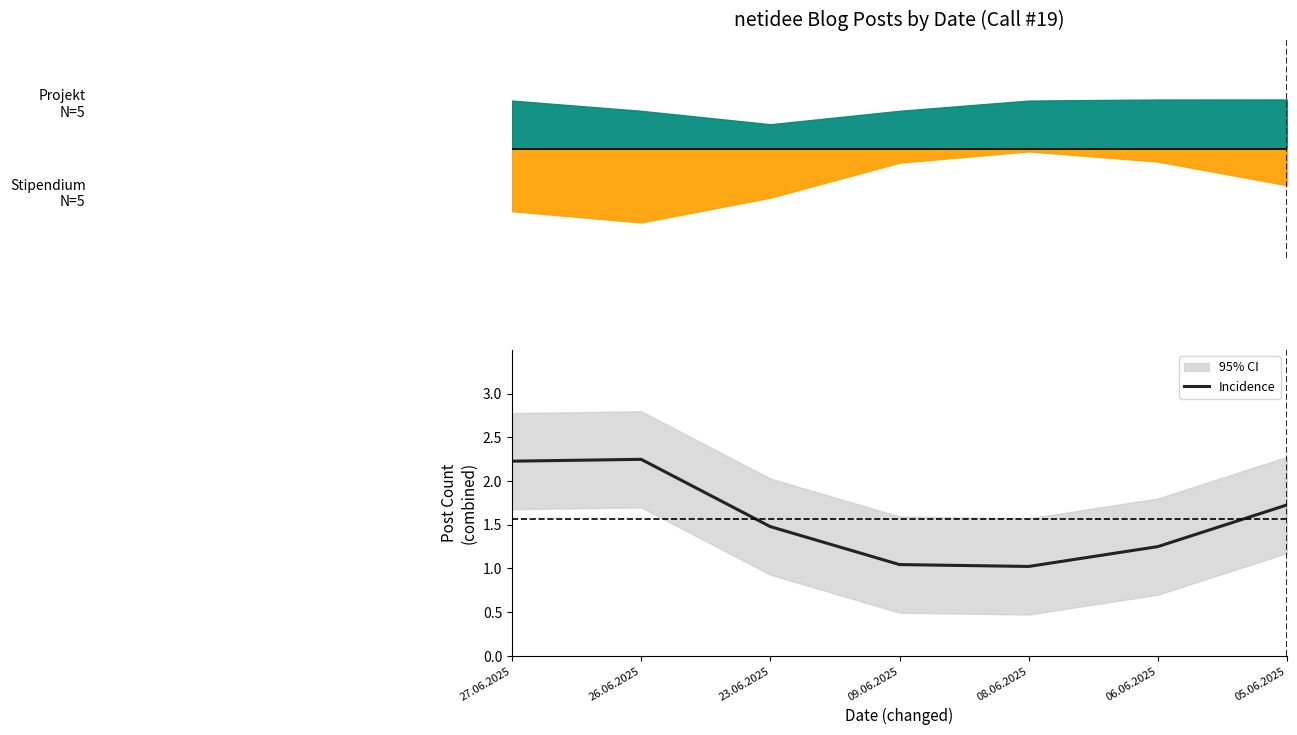

At which category does the chart reach its minimum across all series?

08.06.2025